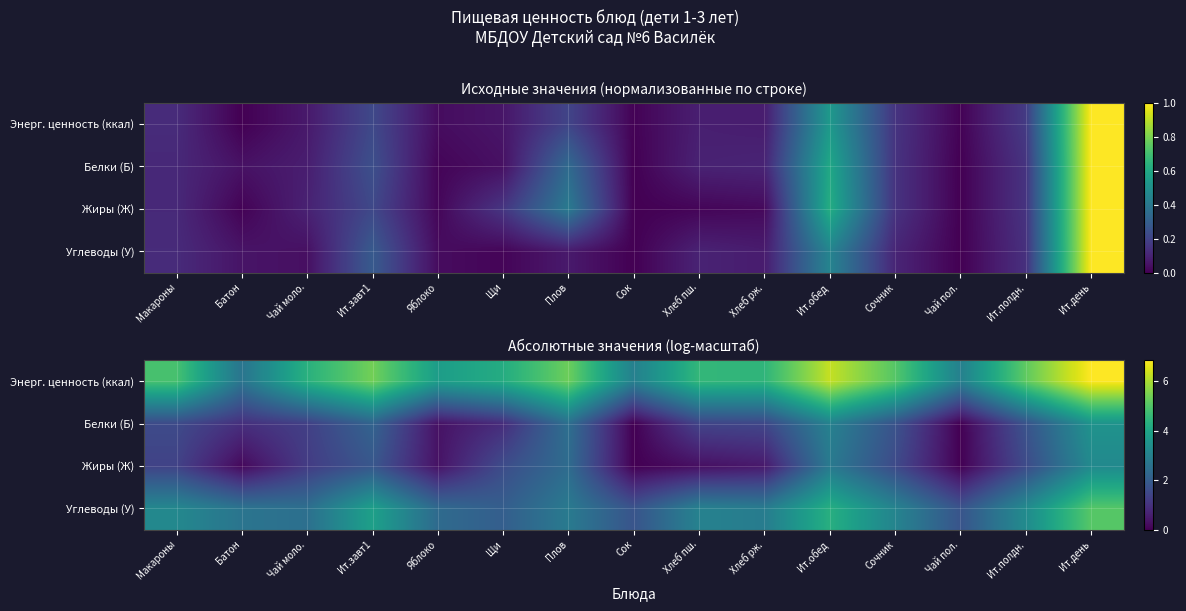

Where does the Белки (Б) series first go above 1?

Макароны